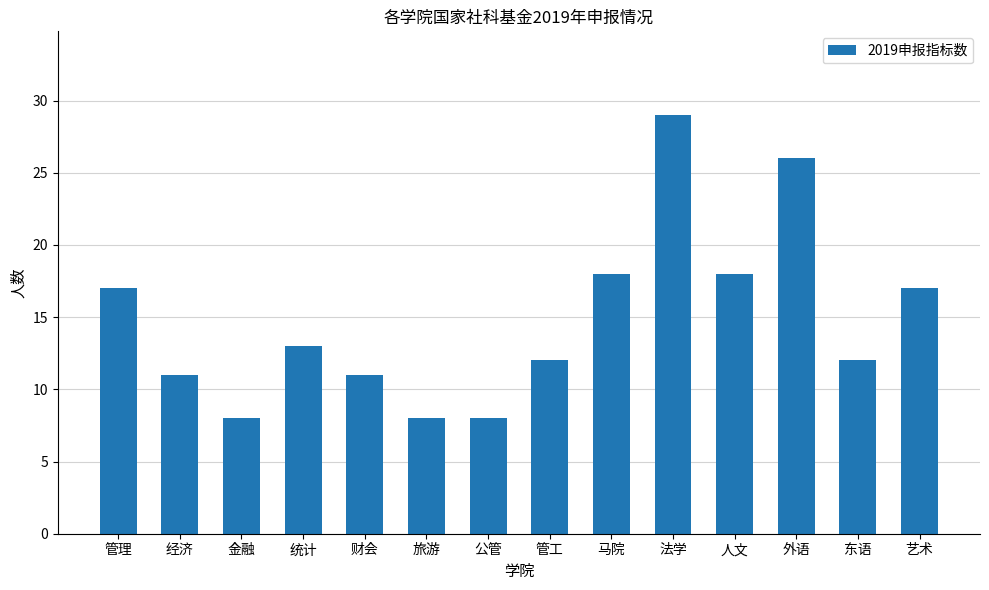

What is the difference between the values at 管理 and 统计?

4